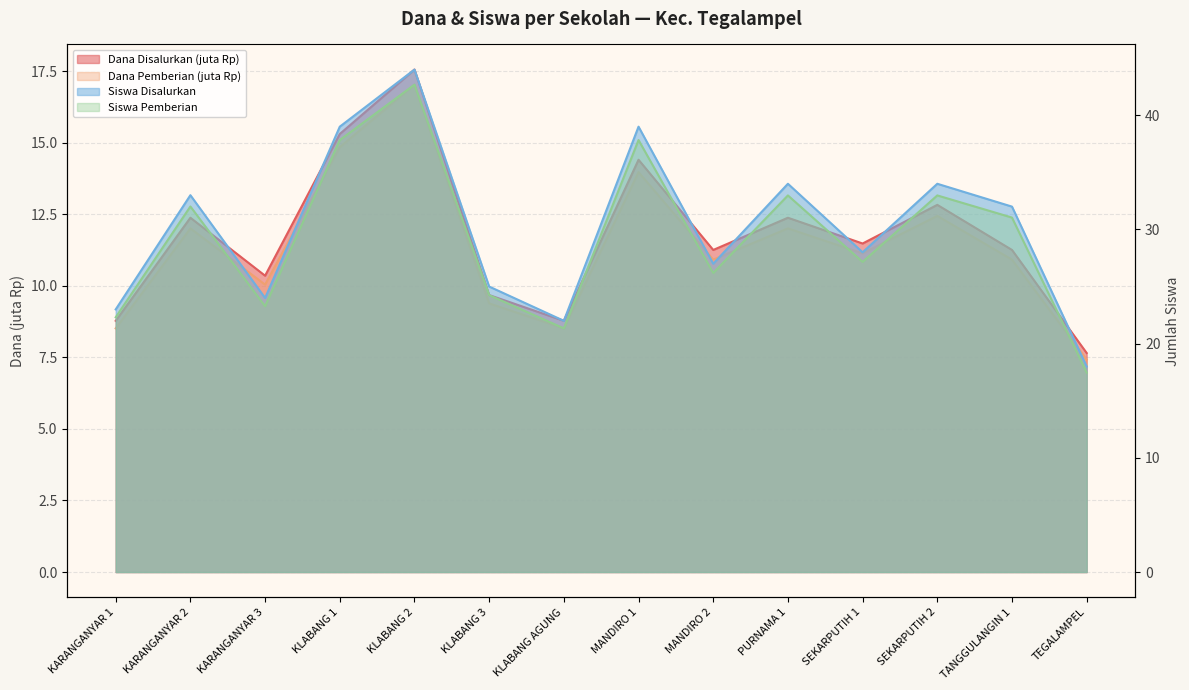

Which series has the largest total across all categories?

Siswa Disalurkan